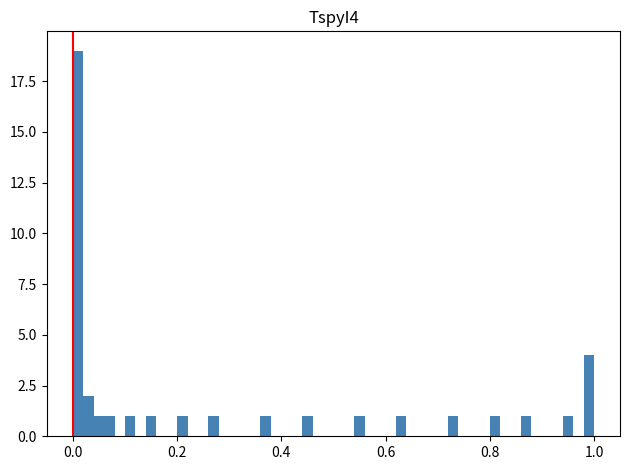

Around what value on the x-axis is the tallest bar? Give the approximate position of its centre, as read against the axis.

0.02